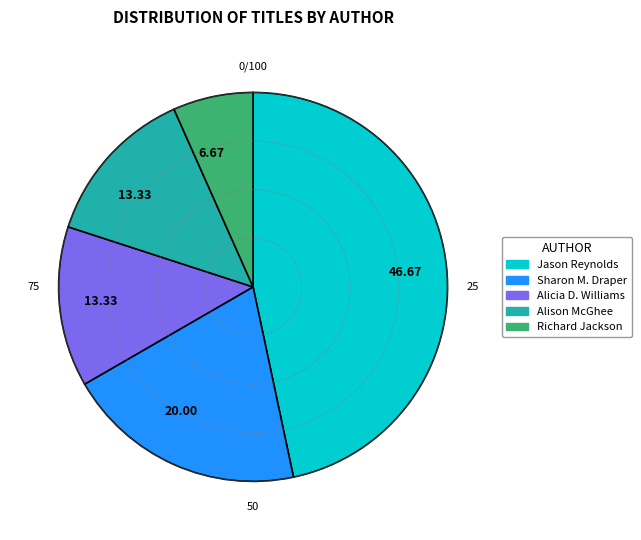

How many slices are in this pie chart?

5